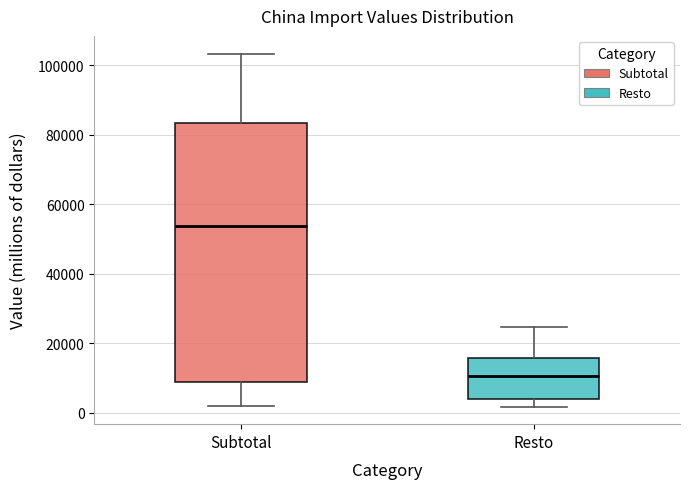

Reading left to right, read every box against the y-axis: the position of its median line, the range the box covers, and the ends of its whiskers. The values are not printed on the chart, so give them approximately, as read against the axis.

Subtotal: median 54000, box 8000 to 84000, whiskers 2000 to 104000
Resto: median 10000, box 4000 to 16000, whiskers 2000 to 24000